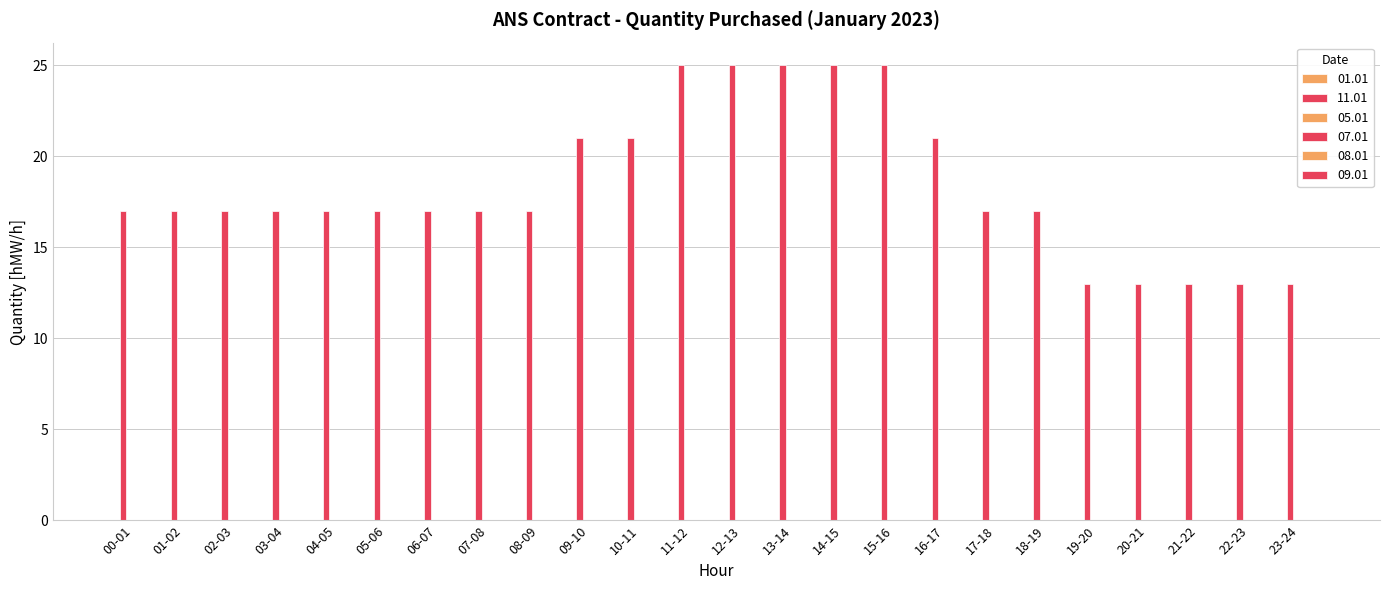

Which has a higher value, 12-13 or 09-10?

12-13